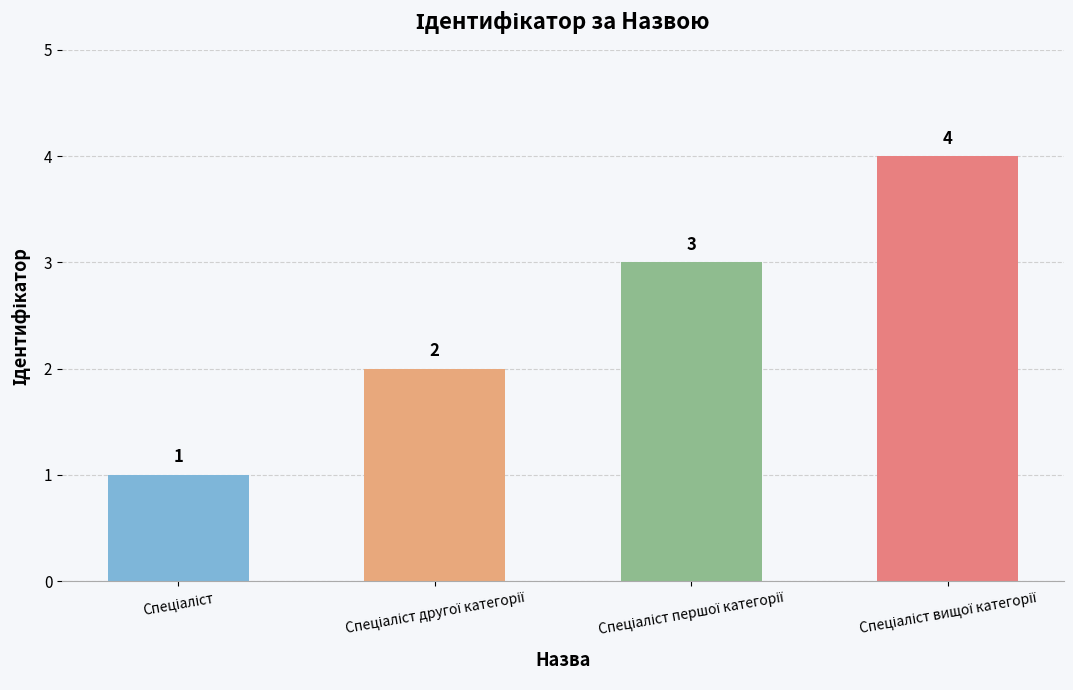

What is the value of the 3rd bar from the left?

3